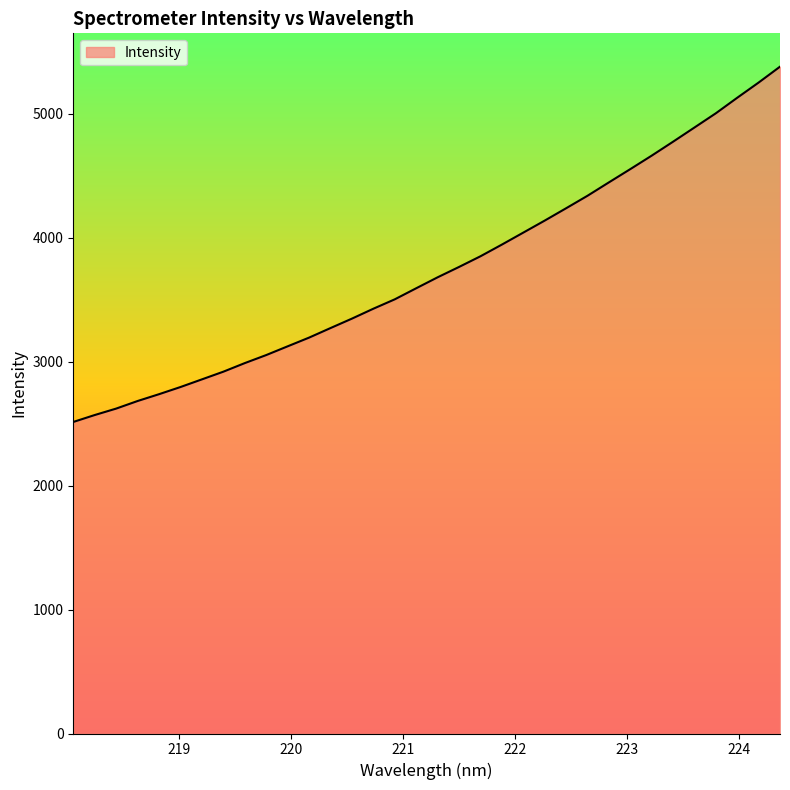

What is the minimum value shown in the chart?

2513.8